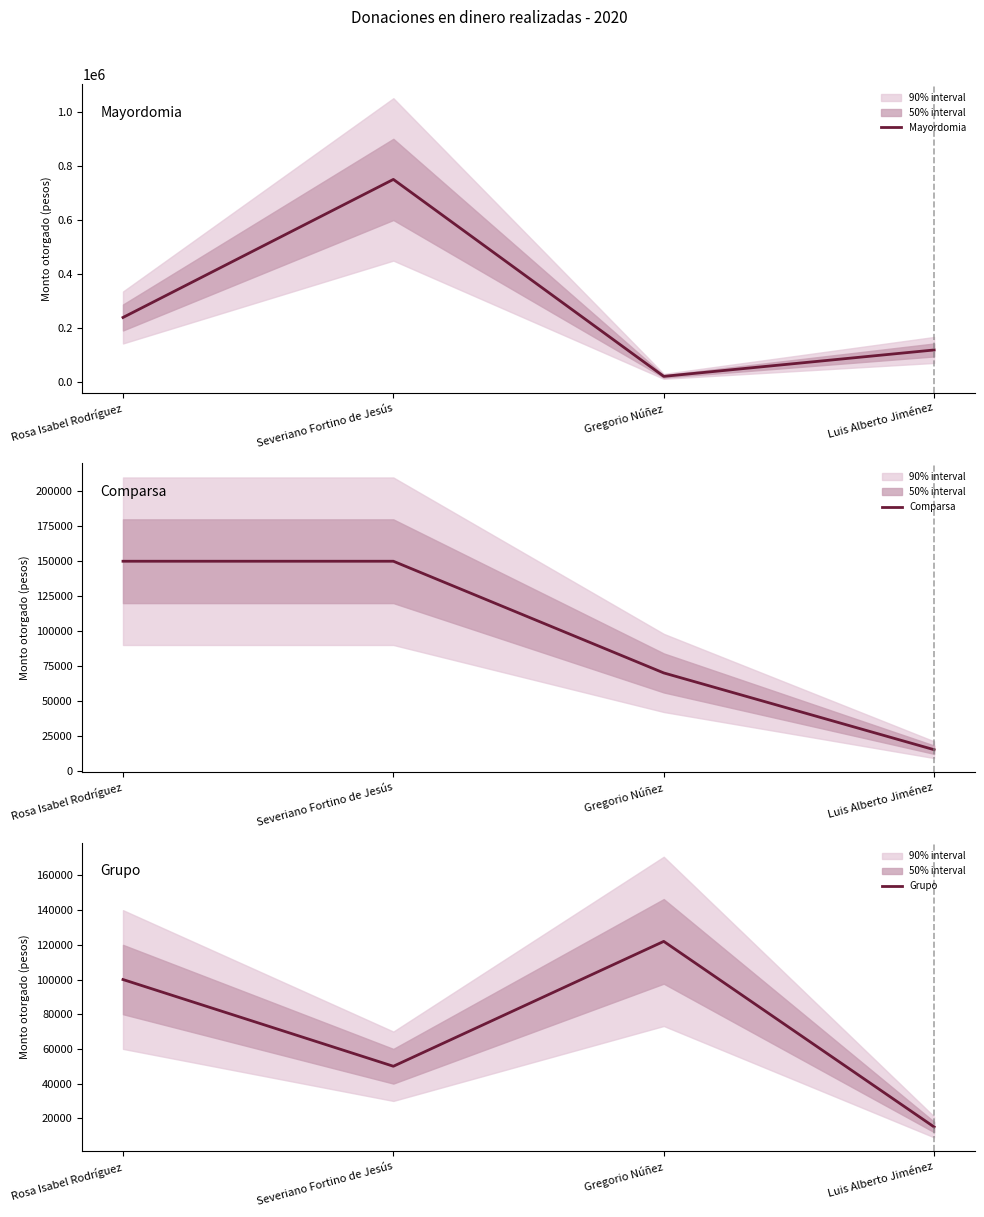

At Rosa Isabel Rodríguez, list the series in order from largest to smallest.

Mayordomia, Comparsa, Grupo